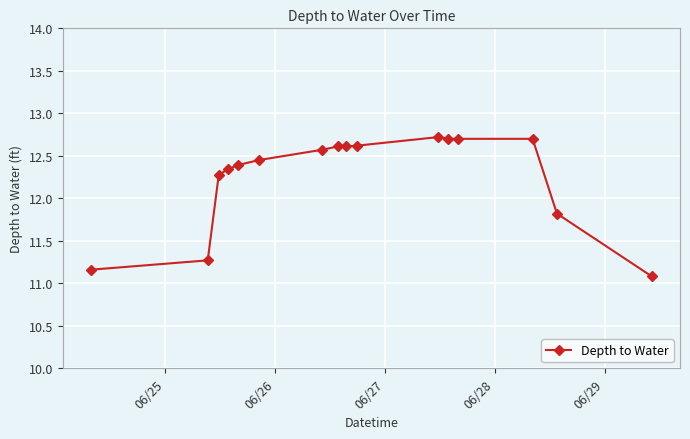

What is the value of the 9th point from the left?

12.6